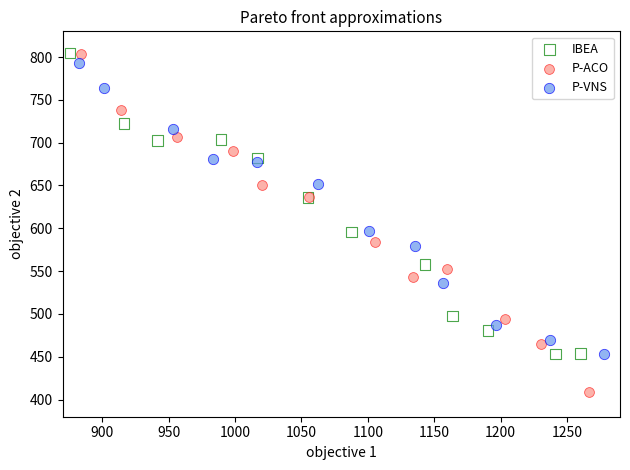

Which series has the widest spread of Y values?

P-ACO